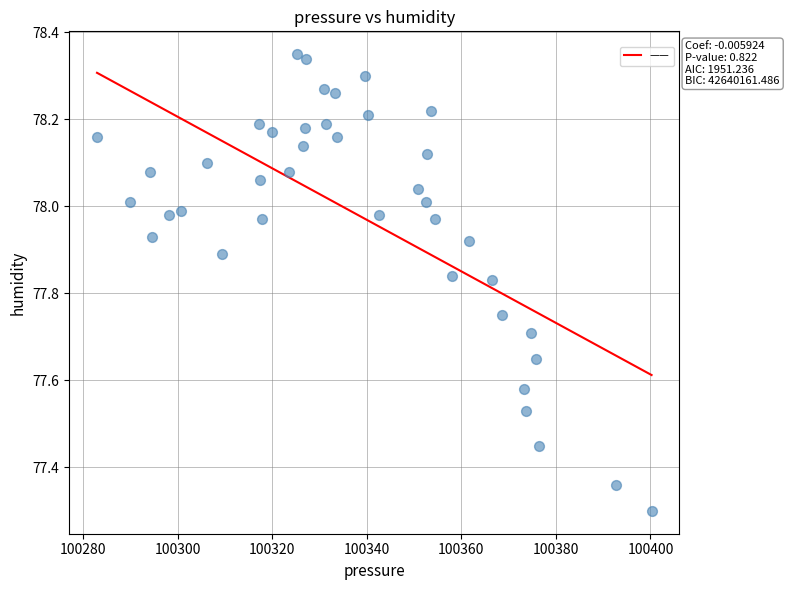

What Y value in the scatter plot is closest to 77?

77.3